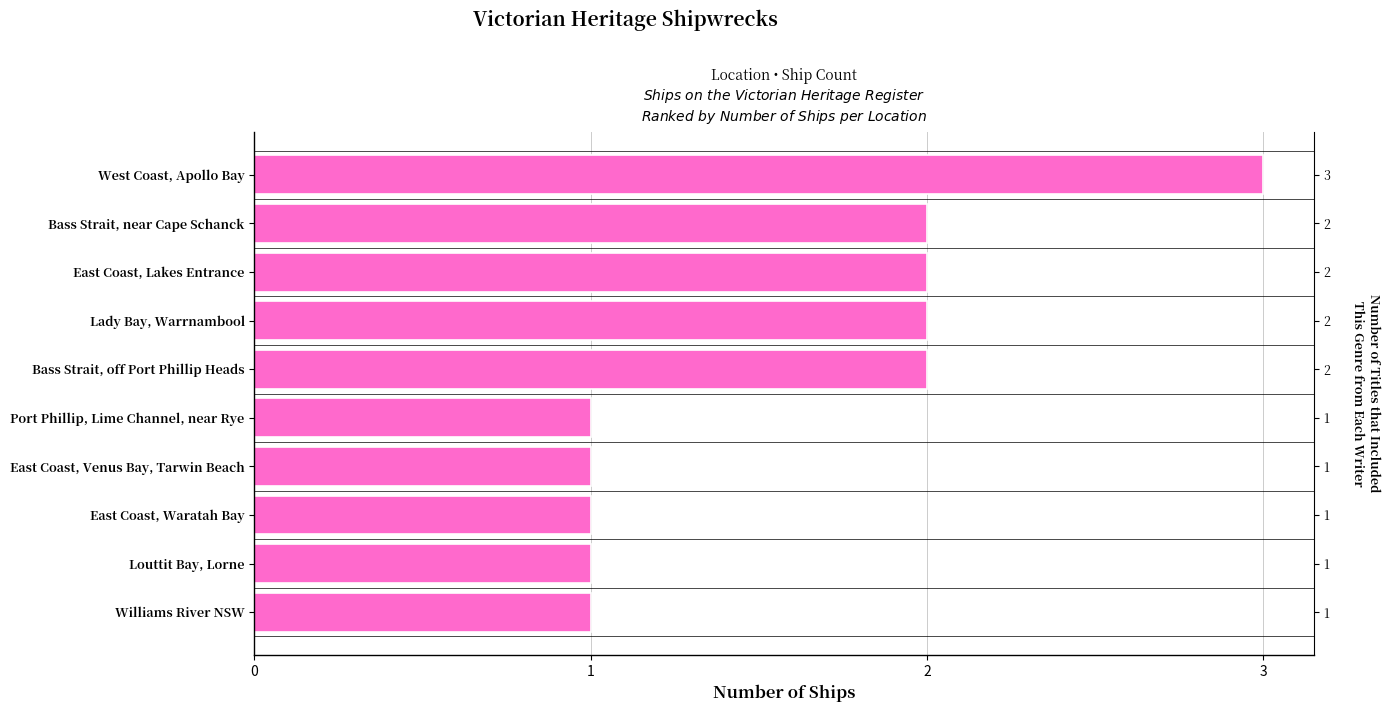

Reading right to left, extract all data points from this chart.

3	2	2	2	2	1	1	1	1	1